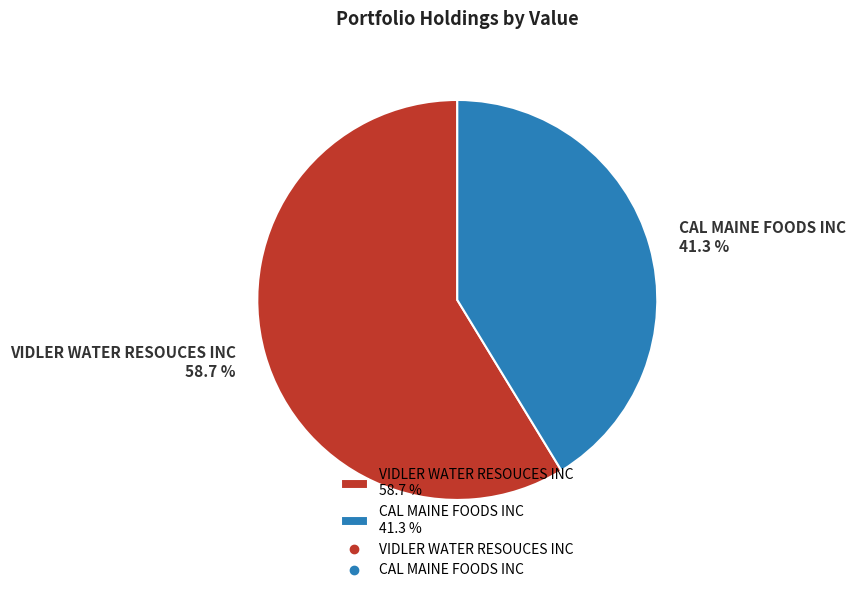

The CAL MAINE FOODS INC slice represents 41% of the pie. True or false?

True